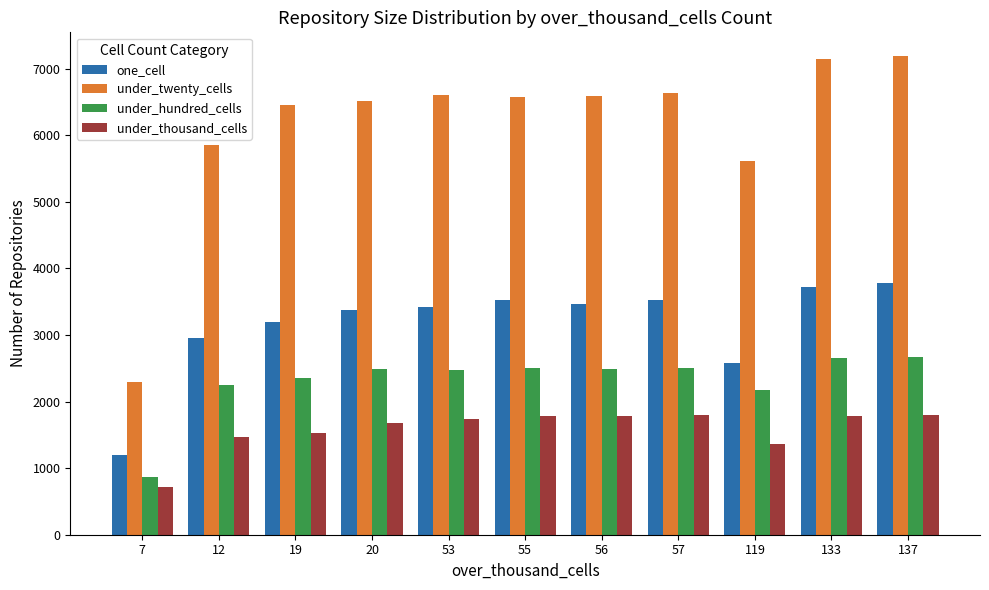

How many distinct data groups are displayed?

4